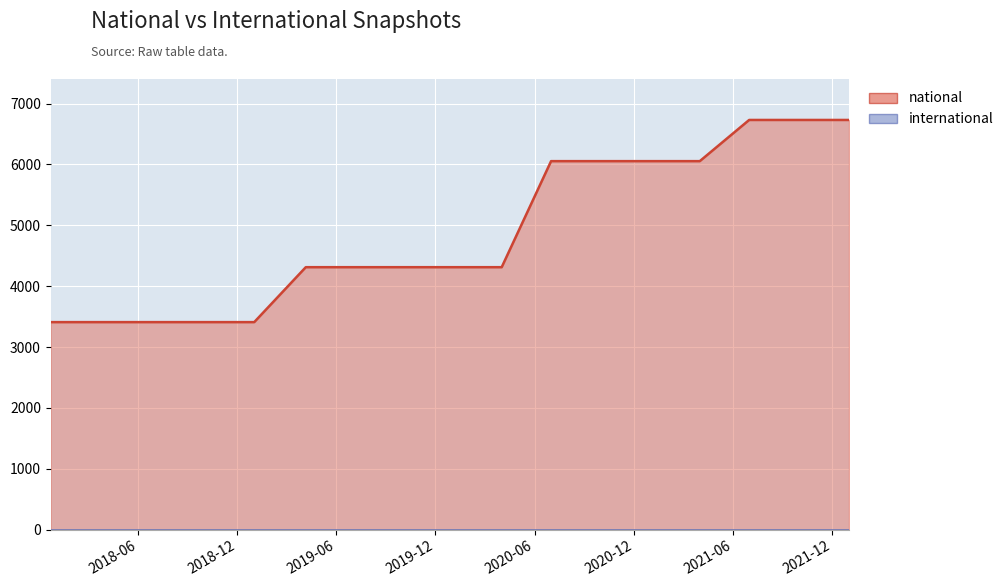

Rank the categories by value from lowest to highest.

2017-12-22, 2018-04-09, 2018-07-11, 2018-09-28, 2019-01-01, 2019-04-06, 2019-07-01, 2019-10-09, 2020-01-01, 2020-04-01, 2020-07-01, 2020-10-01, 2021-01-01, 2021-04-01, 2021-07-01, 2021-10-01, 2022-01-01